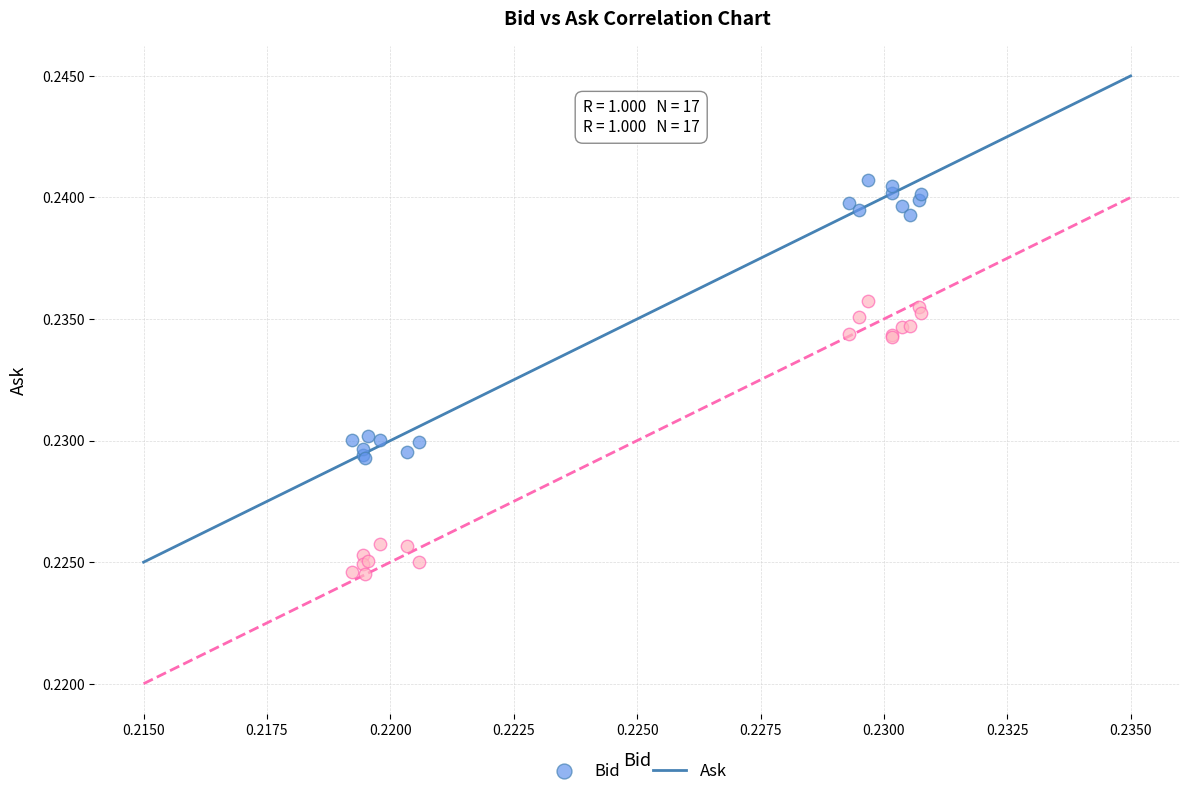

Which series contains the lowest Y value?

Ask